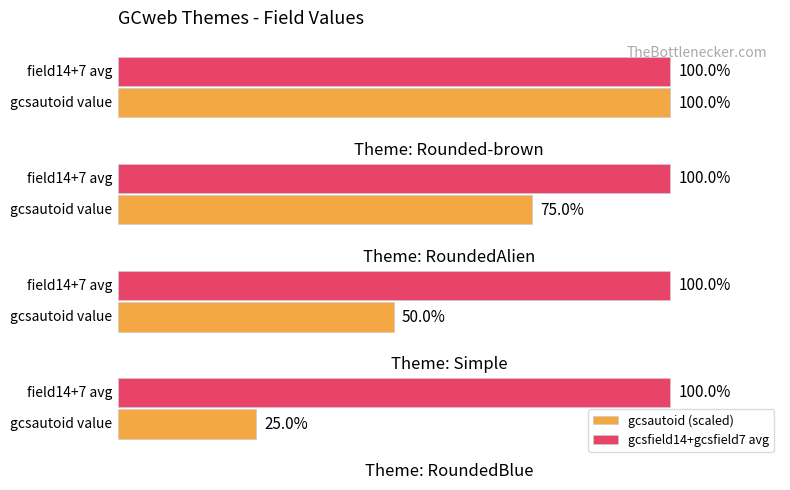

List the series in order of their overall mean, lowest first.

gcsautoid (scaled), gcsfield14+gcsfield7 avg